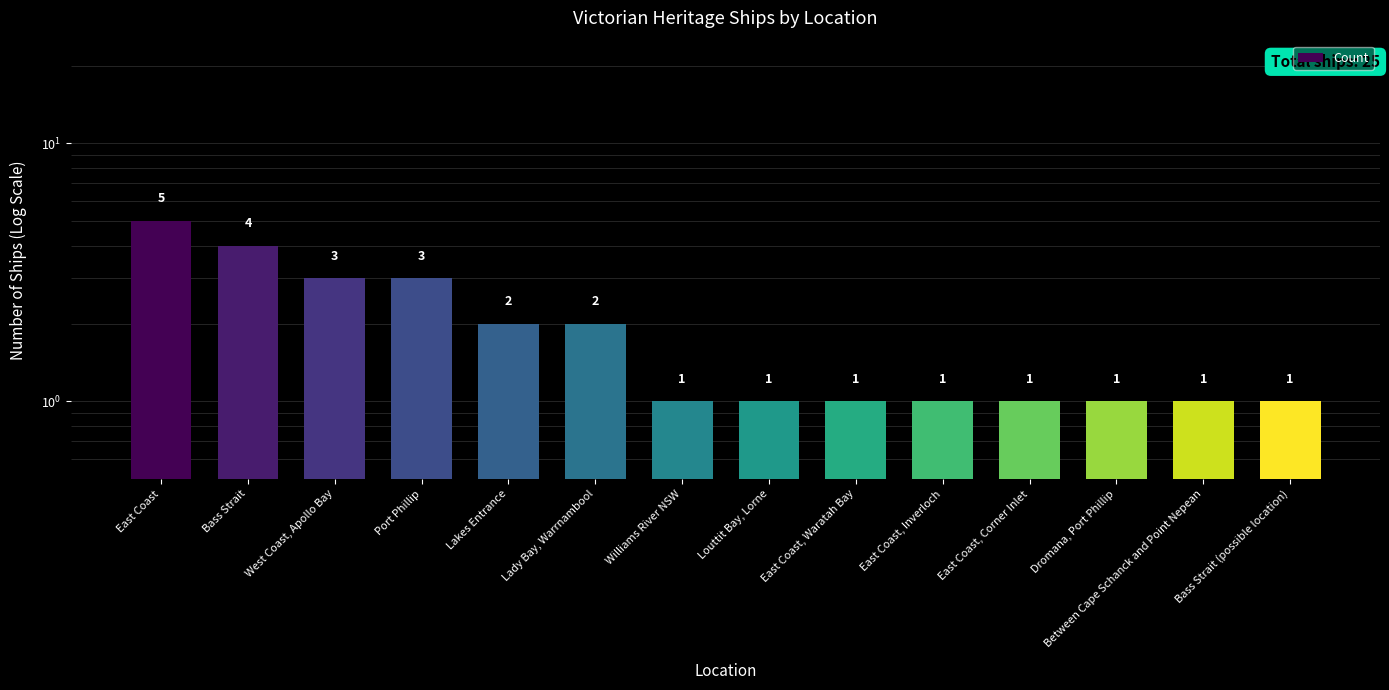

What is the change in value from Port Phillip to Lady Bay, Warrnambool?

-1